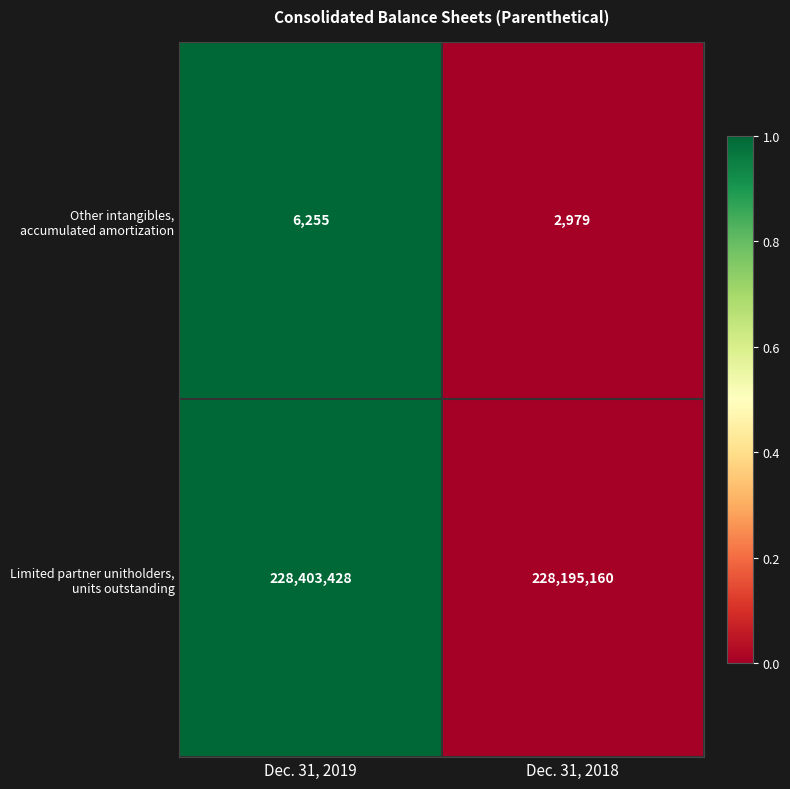

What is the smallest value displayed?

2979